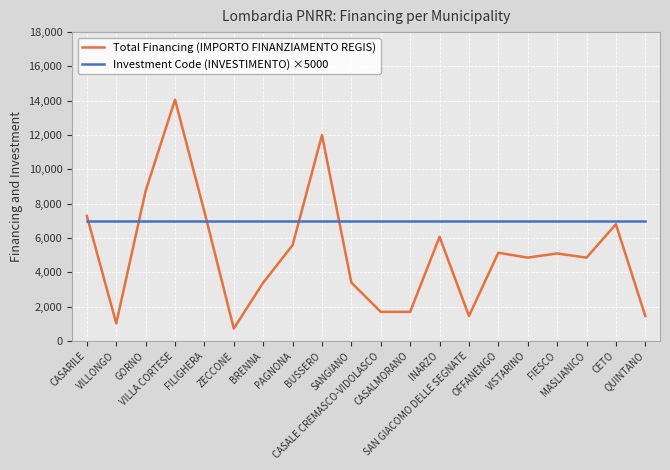

What is the difference between the maximum and minimum values in the Total Financing (IMPORTO FINANZIAMENTO REGIS) series?

13334